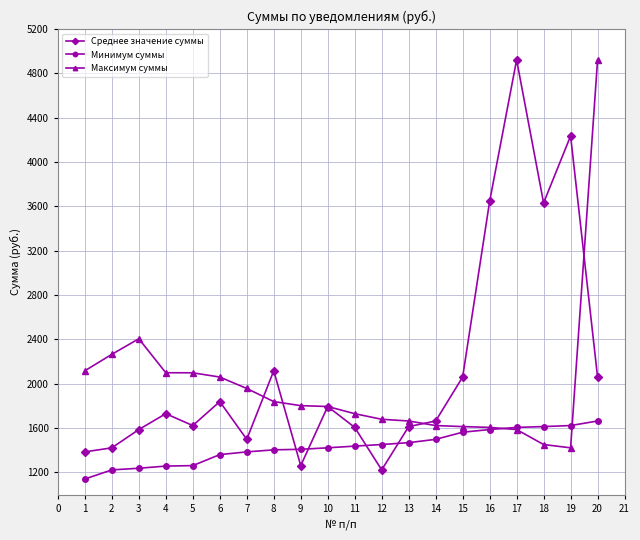

How many series are shown in this chart?

3